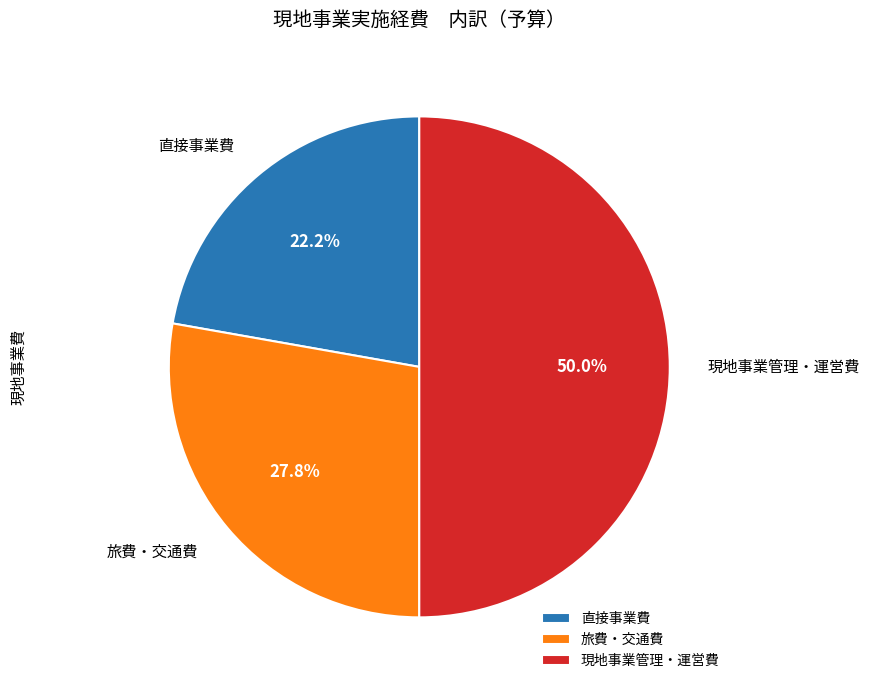

Which has a higher value, 現地事業管理・運営費 or 旅費・交通費?

現地事業管理・運営費